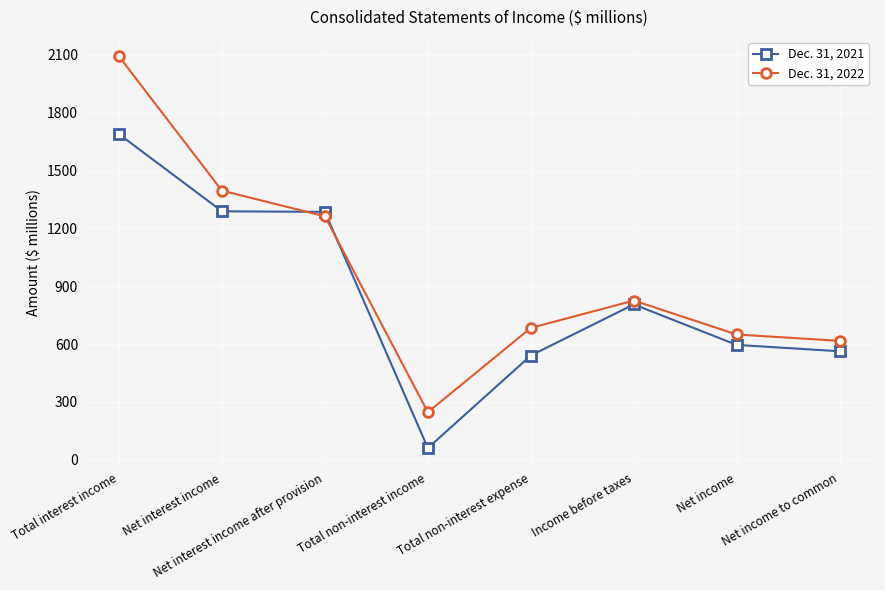

What is the label of the 5th point from the left?

Total non-interest expense